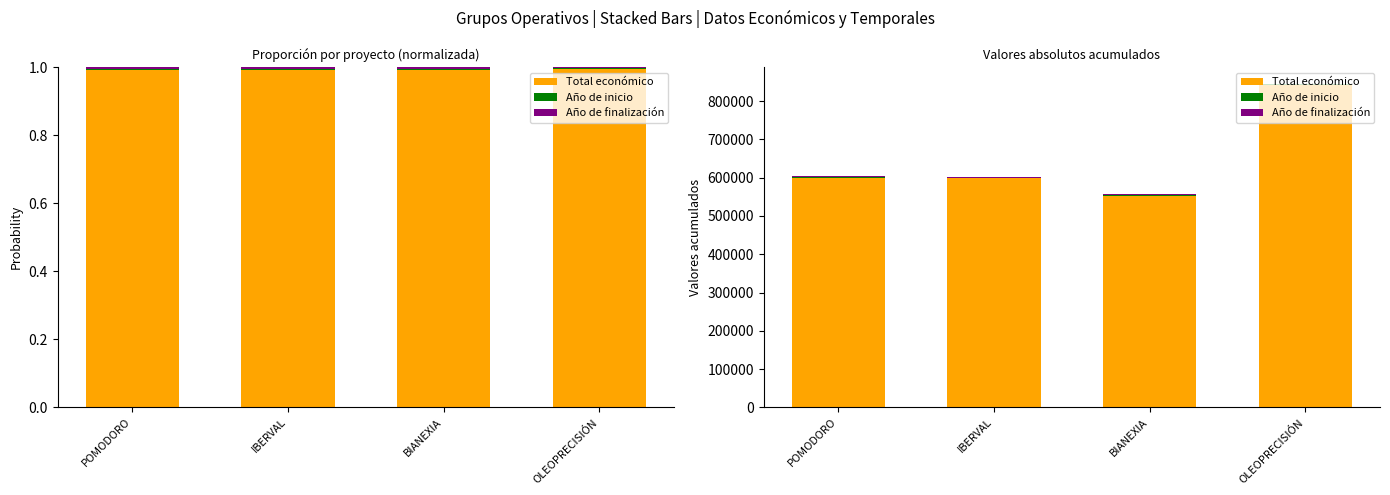

What is the label of the 1st bar from the left?

POMODORO